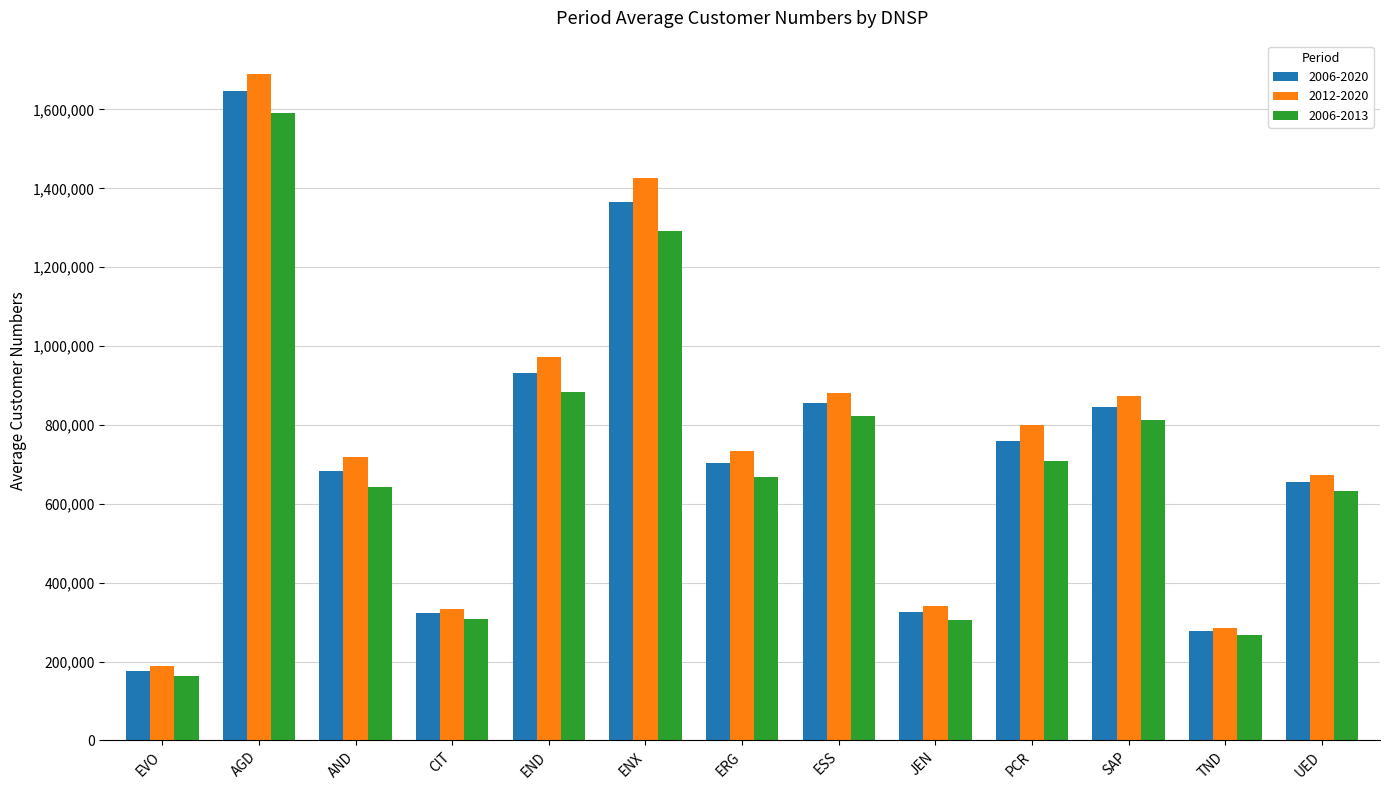

Rank the series at UED from lowest to highest value.

2006-2013, 2006-2020, 2012-2020